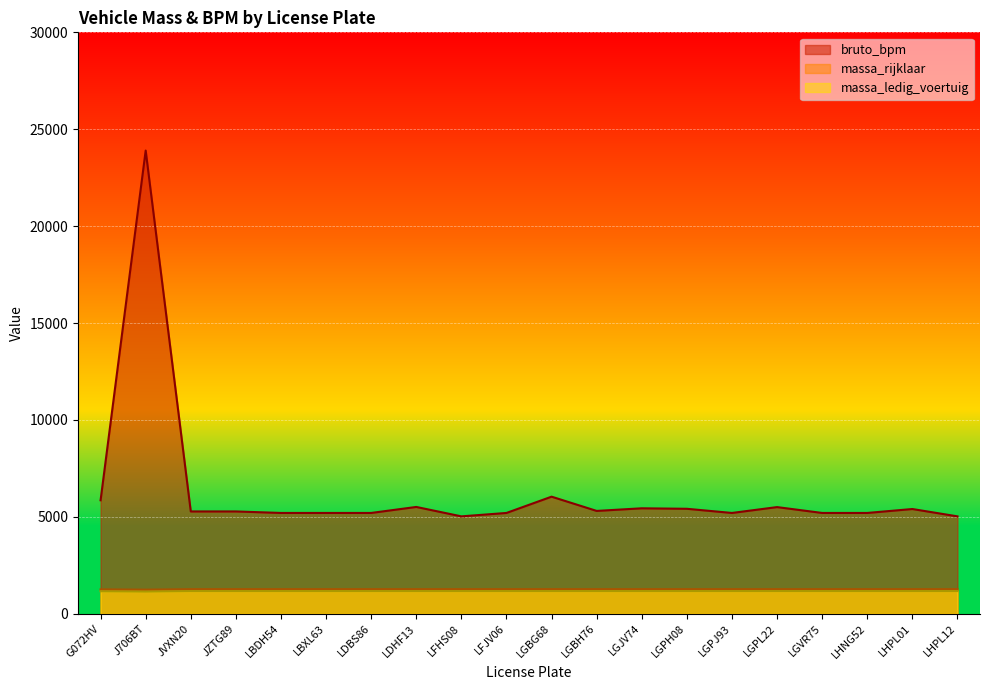

Reading right to left, extract all data points from this chart.

massa_ledig_voertuig: LHPL12=1270	LHPL01=1270	LHNG52=1270	LGVR75=1270	LGPL22=1270	LGPJ93=1270	LGPH08=1270	LGJV74=1270	LGBH76=1270	LGBG68=1270	LFJV06=1270	LFHS08=1270	LDHF13=1270	LDBS86=1270	LBXL63=1270	LBDH54=1270	JZTG89=1270	JVXN20=1270	J706BT=1245	G072HV=1260
massa_rijklaar: LHPL12=1170	LHPL01=1170	LHNG52=1170	LGVR75=1170	LGPL22=1170	LGPJ93=1170	LGPH08=1170	LGJV74=1170	LGBH76=1170	LGBG68=1170	LFJV06=1170	LFHS08=1170	LDHF13=1170	LDBS86=1170	LBXL63=1170	LBDH54=1170	JZTG89=1170	JVXN20=1170	J706BT=1145	G072HV=1160
bruto_bpm: LHPL12=5026	LHPL01=5405	LHNG52=5202	LGVR75=5202	LGPL22=5504	LGPJ93=5202	LGPH08=5417	LGJV74=5442	LGBH76=5307	LGBG68=6042	LFJV06=5202	LFHS08=5026	LDHF13=5512	LDBS86=5202	LBXL63=5202	LBDH54=5202	JZTG89=5280	JVXN20=5280	J706BT=23900	G072HV=5856